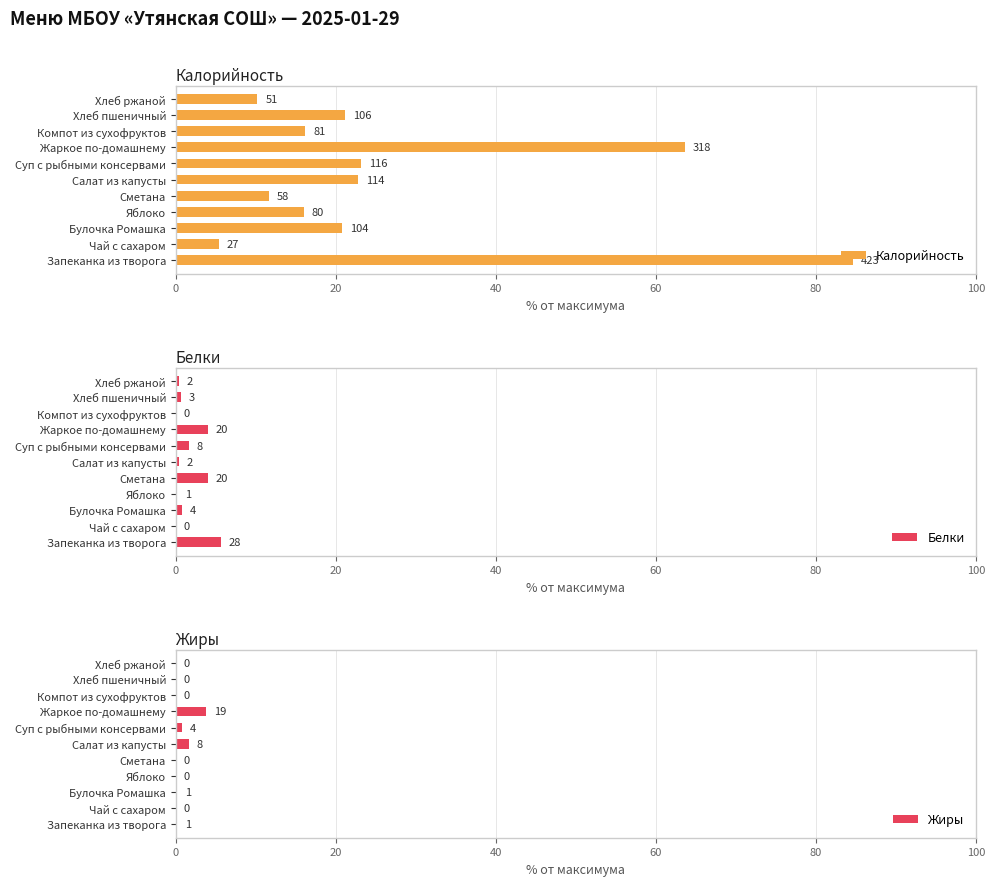

What are all the series names shown in the legend?

Калорийность, Белки, Жиры